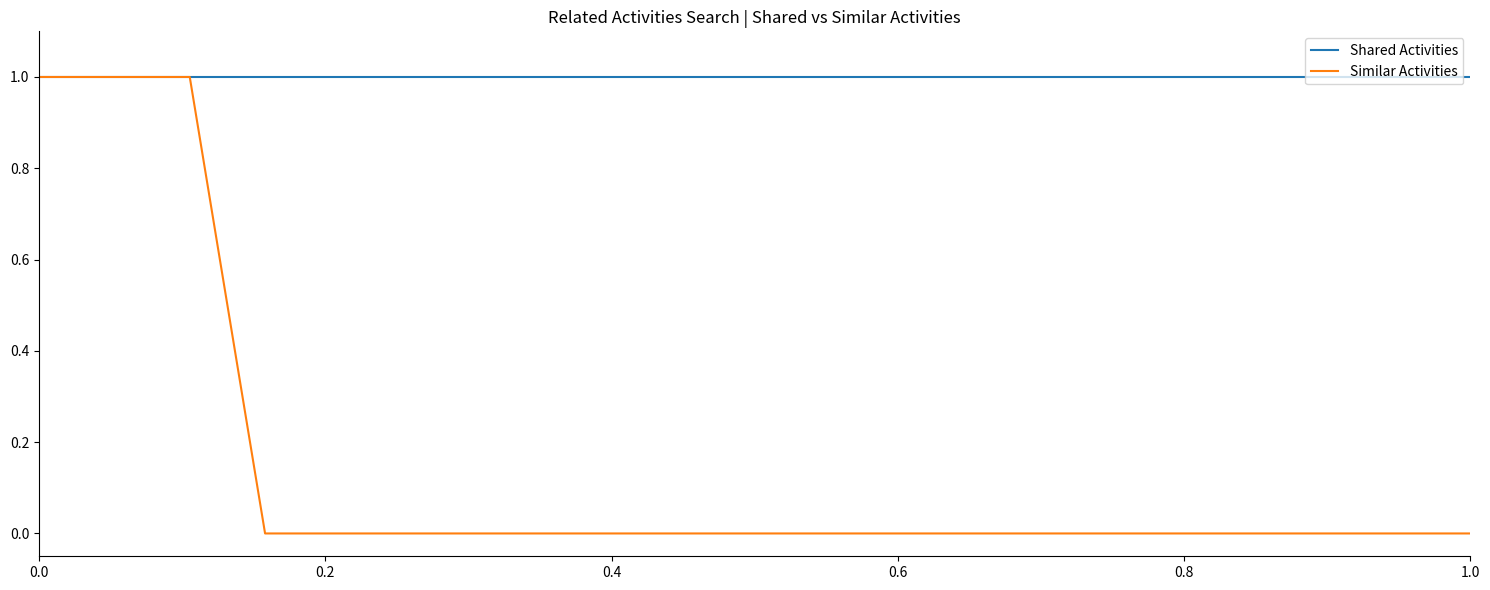

List the series in order of their overall mean, highest first.

Shared Activities, Similar Activities